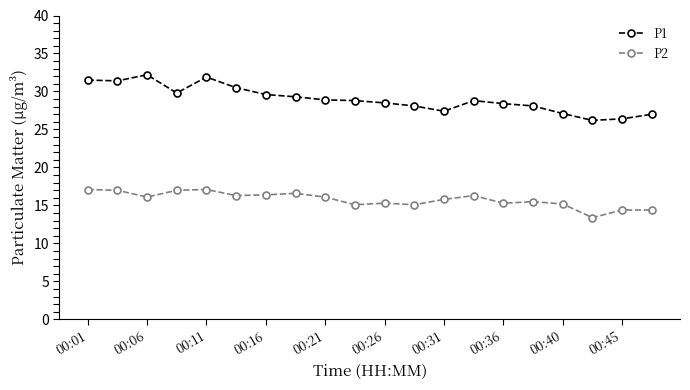

True or false: P1 and P2 intersect in this chart.

False